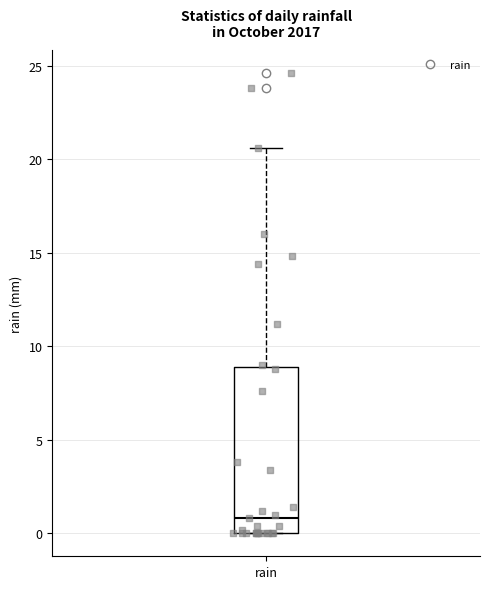

Read this box plot against the y-axis: the position of the median line, the range covered by the box, and the ends of both whiskers. The values are not printed on the chart, so give them approximately, as read against the axis.

median 1.0, box 0.0 to 9.0, whiskers 0.0 to 20.5